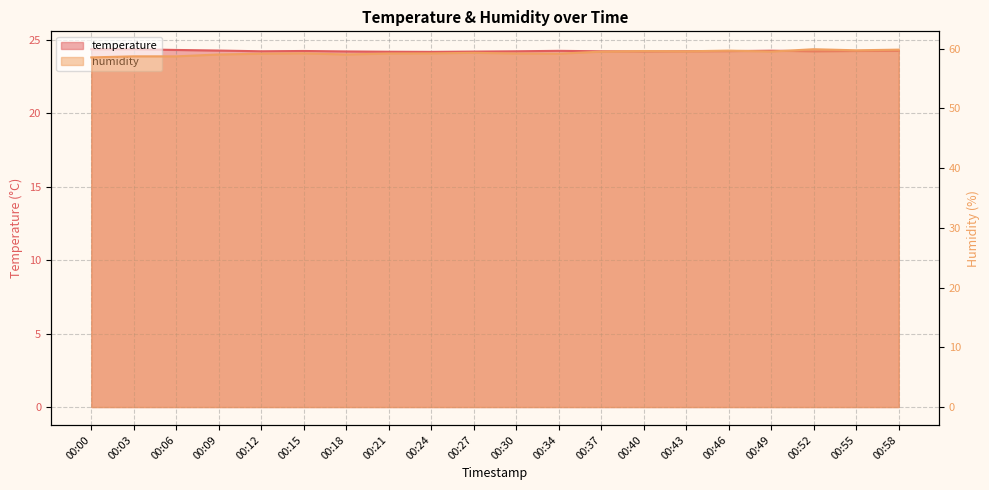

What is the value of the humidity point at the 19th from the left?

59.7